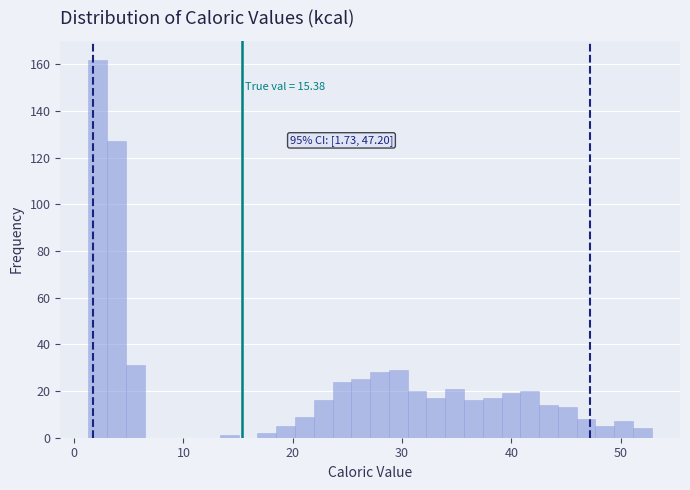

Around what value on the x-axis is the tallest bar? Give the approximate position of its centre, as read against the axis.

2